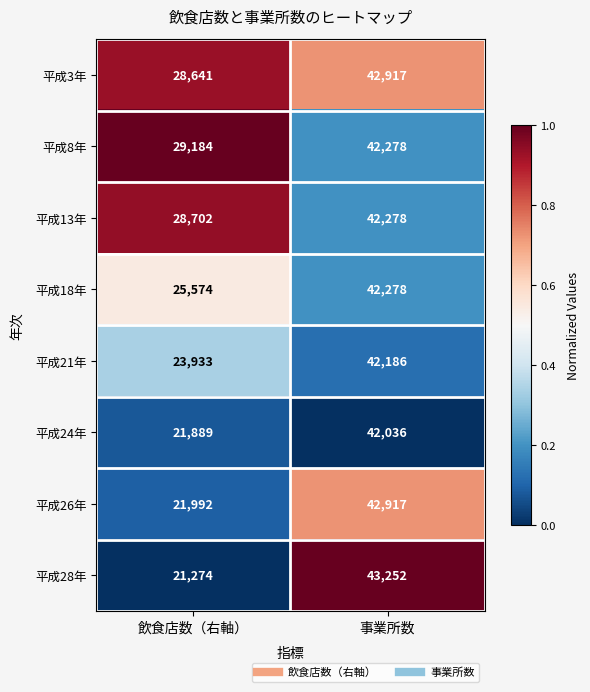

Where is 平成24年 nearest to the value 31962?

飲食店数（右軸）